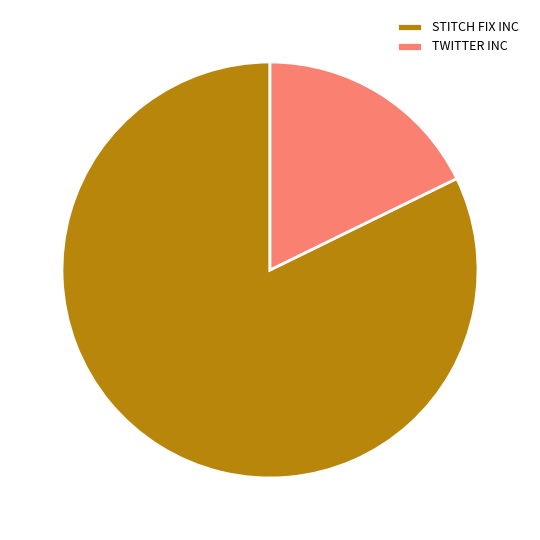

Approximately how many times larger is the value at STITCH FIX INC compared to TWITTER INC?

4.6